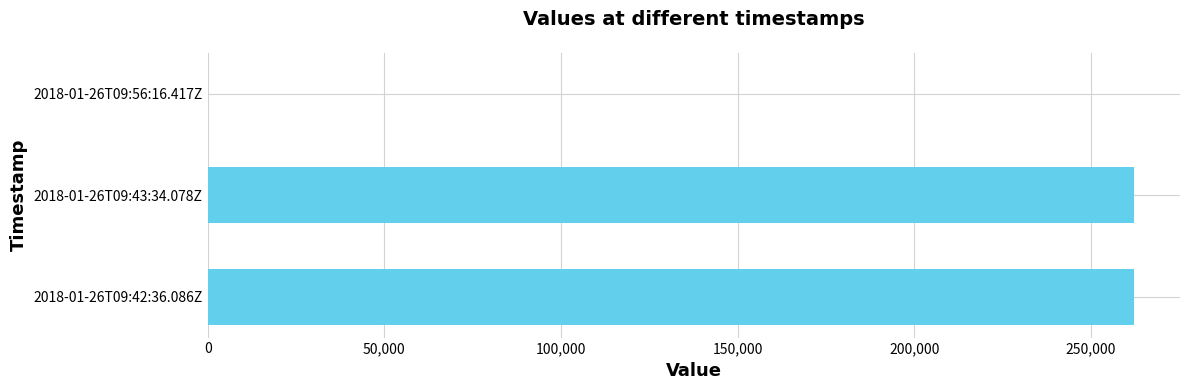

What is the maximum value shown in the chart?

262140